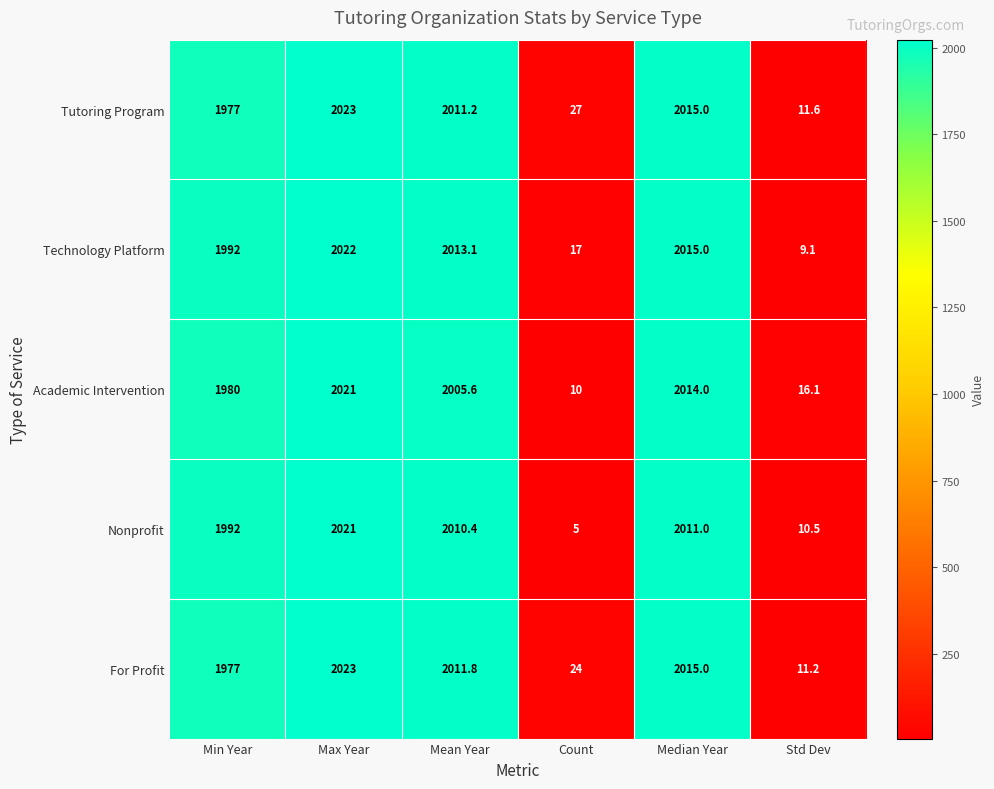

Which series has the largest total across all categories?

Technology Platform